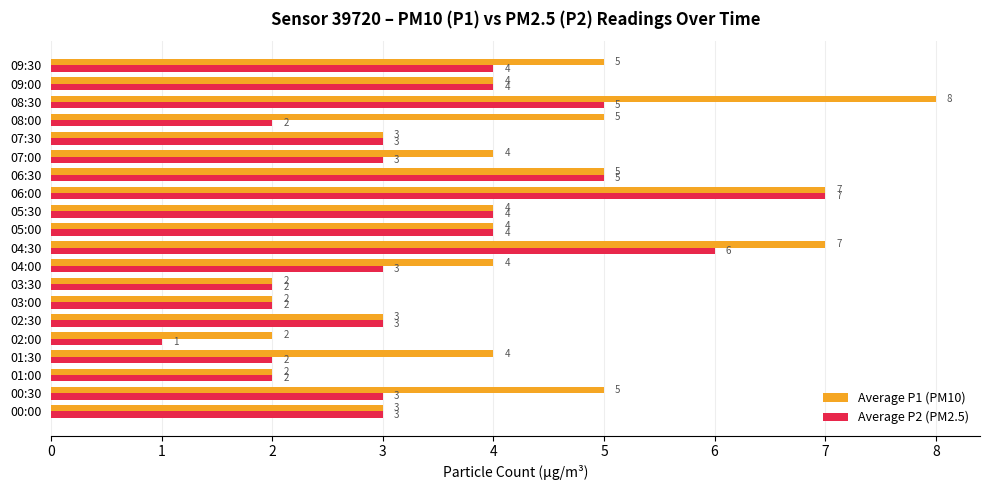

True or false: Average P2 (PM2.5) has a value of 3 at 02:30.

True